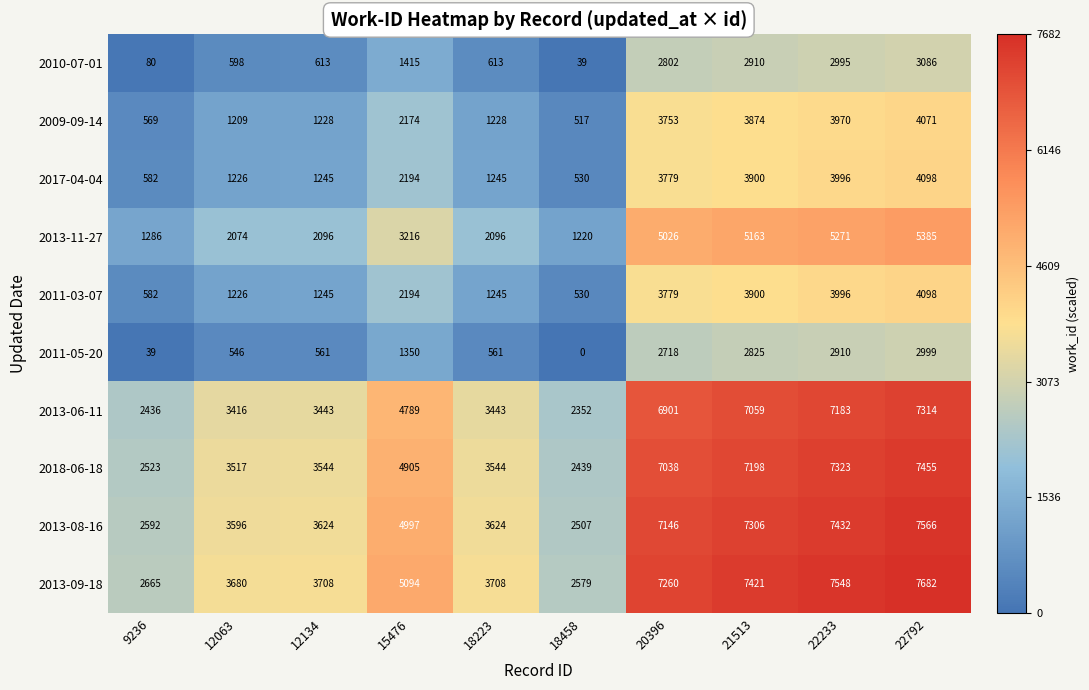

Which series changed the most between 12063 and 22792?

2013-09-18